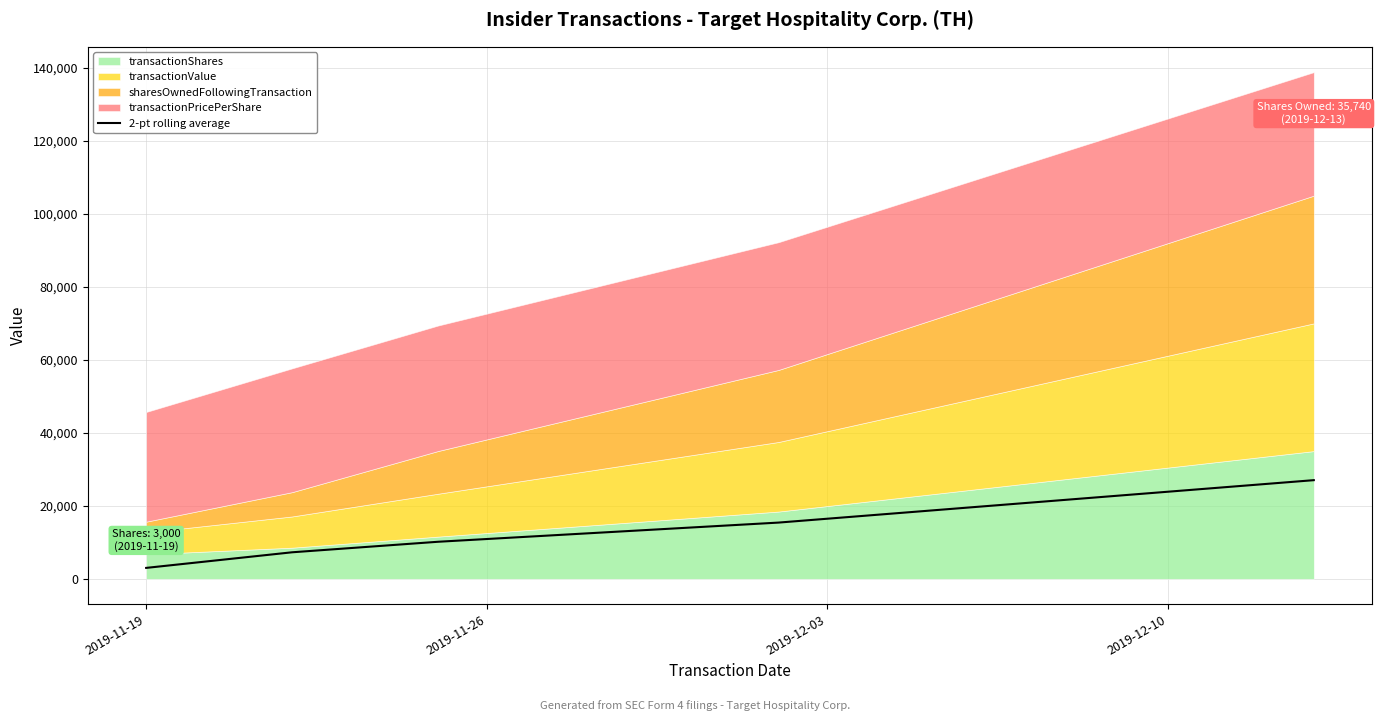

True or false: the data shows 7269.9 at 2019-11-26.

True